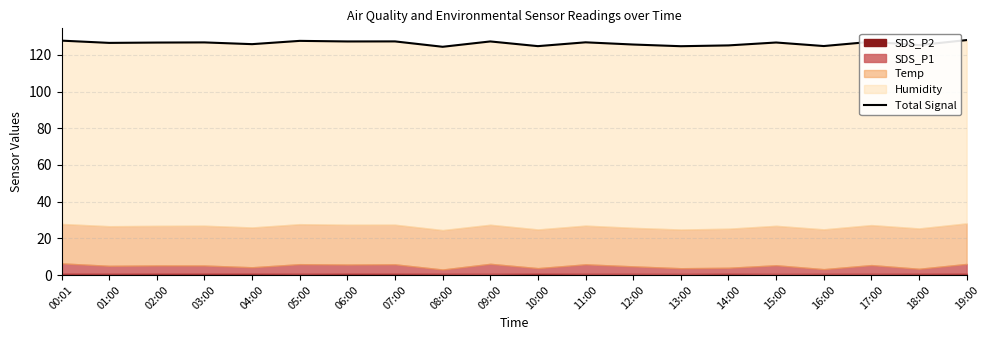

Reading left to right, what are all the values shown in this chart?

127.8	126.5	126.7	126.8	125.8	127.6	127.3	127.3	124.4	127.3	124.8	126.8	125.6	124.7	125.2	126.7	124.8	127.1	125.3	128.1